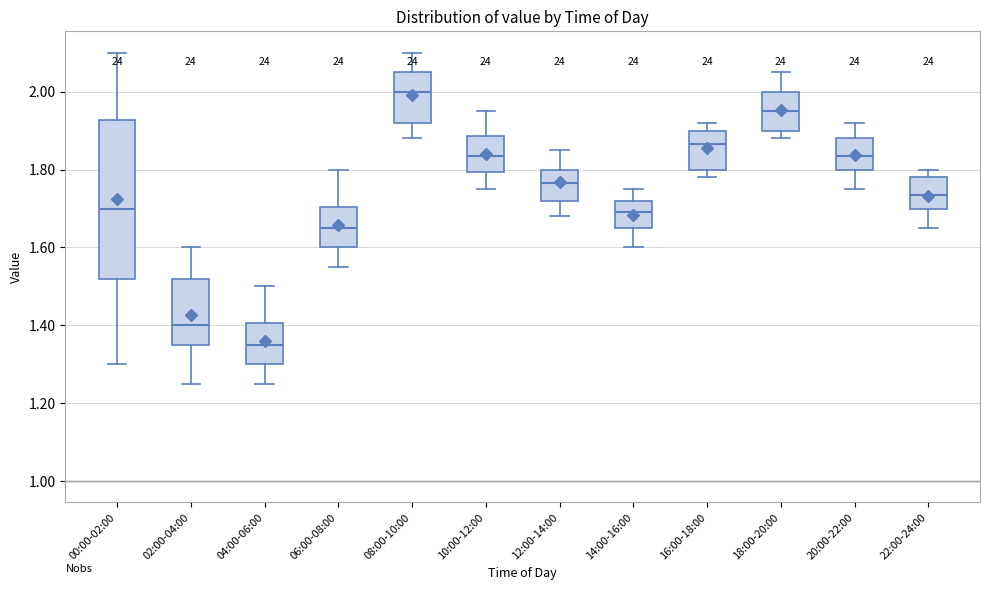

Which box has the highest median line?

08:00-10:00